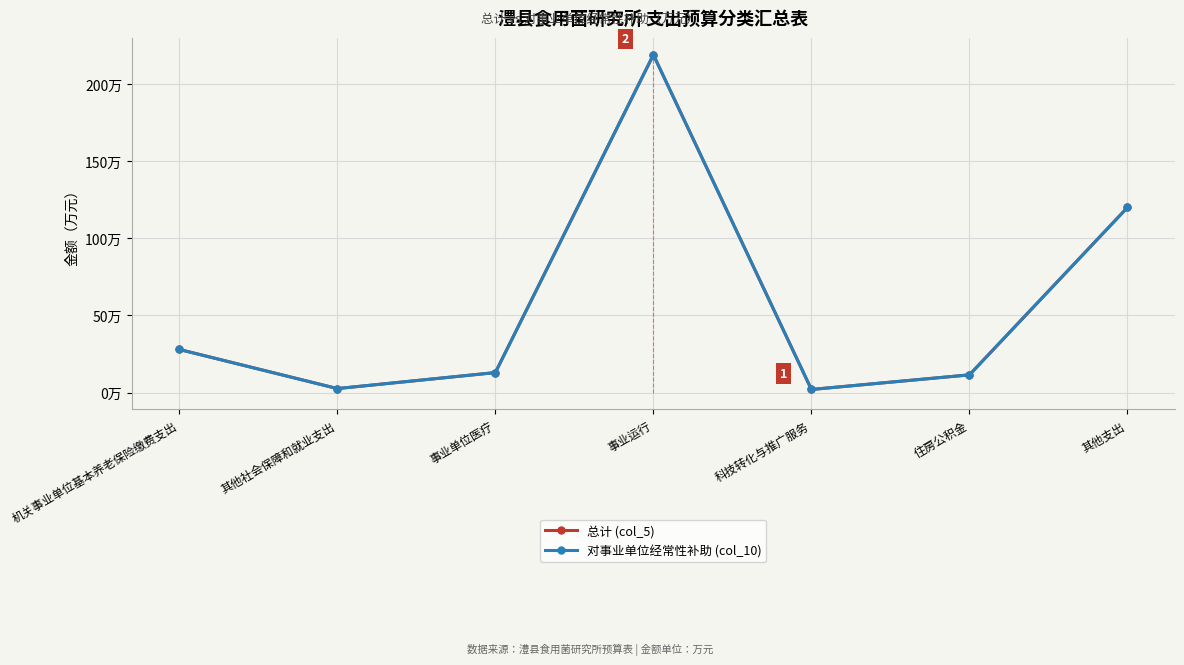

At which category is the sum across all series the highest?

事业运行